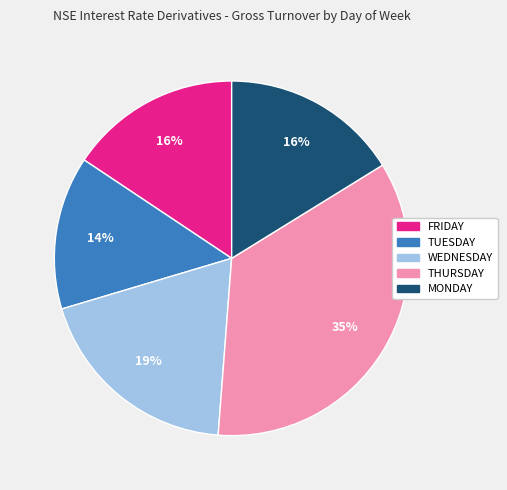

Is there a majority slice in this chart?

No